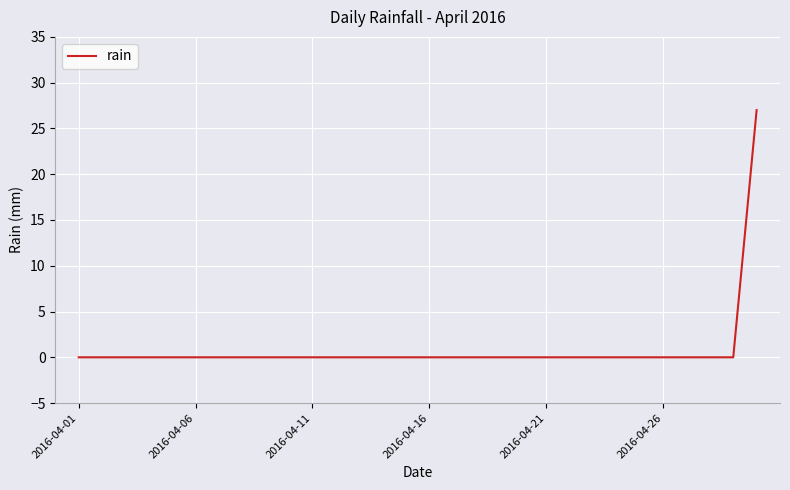

What is the average value?

1